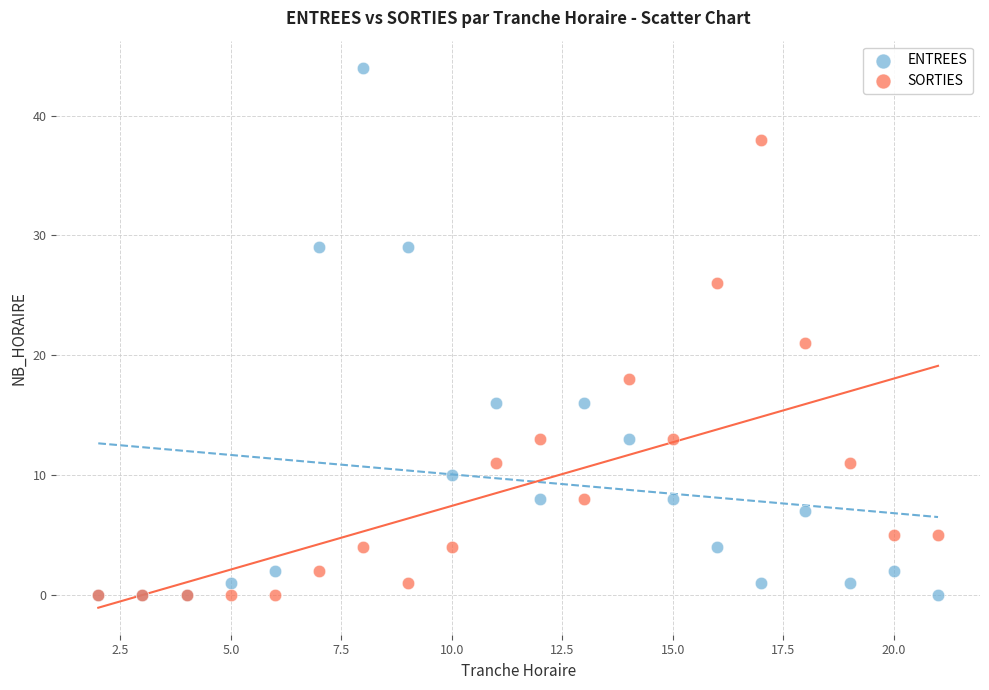

Across all series, what Y value is closest to 22?

21